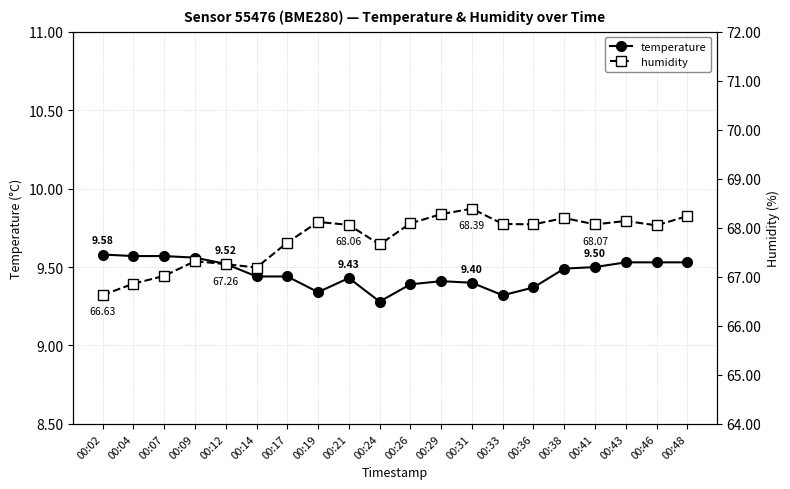

Rank the series by their maximum value, from highest to lowest.

humidity, temperature